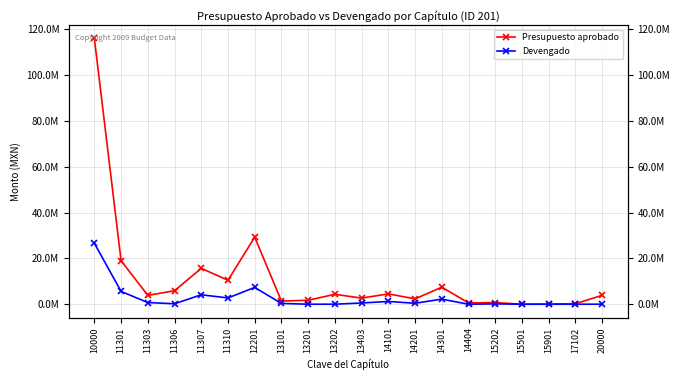

What is the spread (max minus min) of values at 11307?

11532035.3